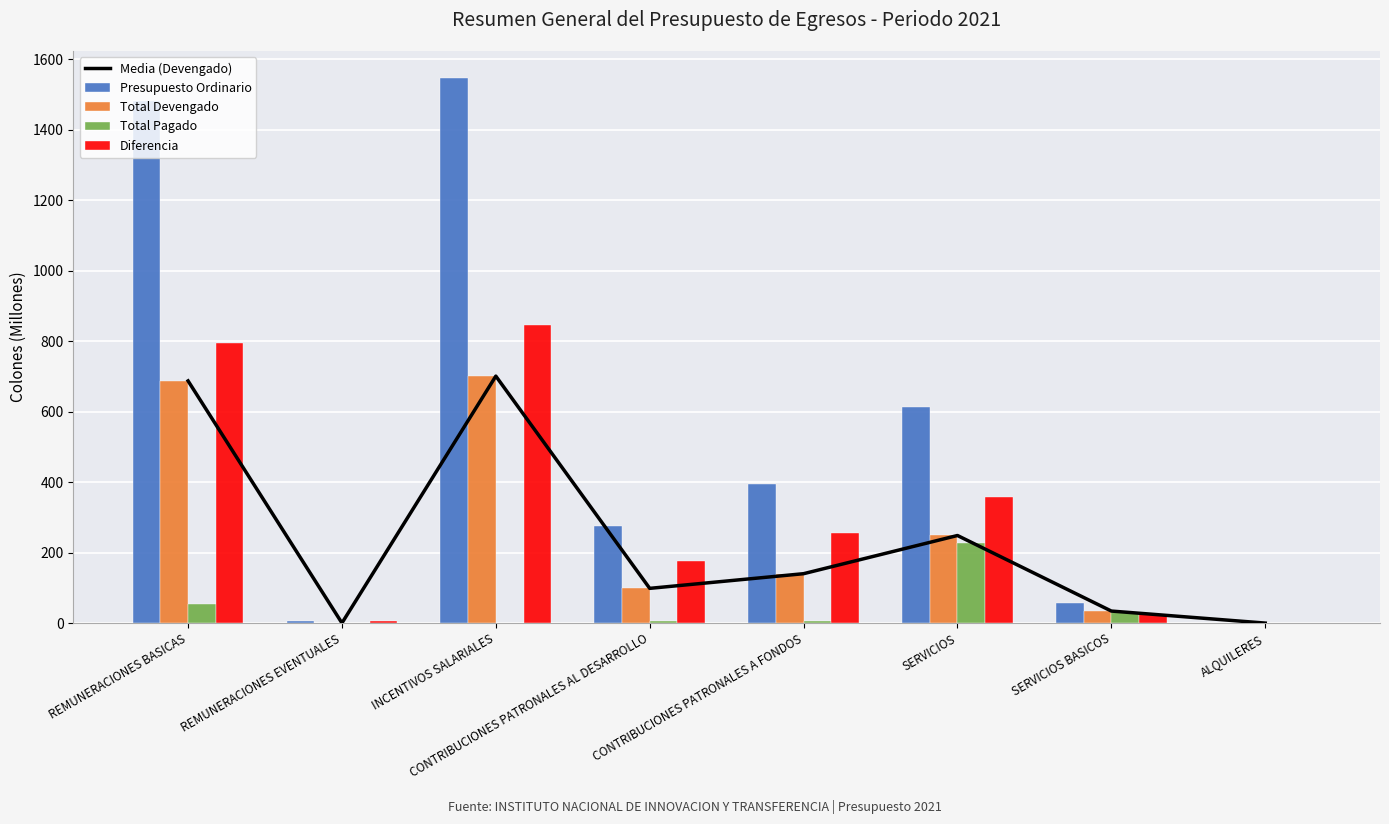

Reading right to left, transcribe all the data shown in this chart.

Media (Devengado): ALQUILERES=0.0	SERVICIOS BASICOS=34.1	SERVICIOS=248.5	CONTRIBUCIONES PATRONALES A FONDOS=140.1	CONTRIBUCIONES PATRONALES AL DESARROLLO=98.5	INCENTIVOS SALARIALES=700.7	REMUNERACIONES EVENTUALES=0.2	REMUNERACIONES BASICAS=687.1
Presupuesto Ordinario: ALQUILERES=0.0	SERVICIOS BASICOS=56.1	SERVICIOS=613.3	CONTRIBUCIONES PATRONALES A FONDOS=394.3	CONTRIBUCIONES PATRONALES AL DESARROLLO=274.9	INCENTIVOS SALARIALES=1545.8	REMUNERACIONES EVENTUALES=6.0	REMUNERACIONES BASICAS=1480.7
Total Devengado: ALQUILERES=0.0	SERVICIOS BASICOS=34.1	SERVICIOS=248.5	CONTRIBUCIONES PATRONALES A FONDOS=140.1	CONTRIBUCIONES PATRONALES AL DESARROLLO=98.5	INCENTIVOS SALARIALES=700.7	REMUNERACIONES EVENTUALES=0.2	REMUNERACIONES BASICAS=687.1
Total Pagado: ALQUILERES=0.0	SERVICIOS BASICOS=32.3	SERVICIOS=227.3	CONTRIBUCIONES PATRONALES A FONDOS=5.9	CONTRIBUCIONES PATRONALES AL DESARROLLO=5.4	INCENTIVOS SALARIALES=0.0	REMUNERACIONES EVENTUALES=0.0	REMUNERACIONES BASICAS=55.4
Diferencia: ALQUILERES=0.0	SERVICIOS BASICOS=25.0	SERVICIOS=357.8	CONTRIBUCIONES PATRONALES A FONDOS=254.2	CONTRIBUCIONES PATRONALES AL DESARROLLO=176.4	INCENTIVOS SALARIALES=845.1	REMUNERACIONES EVENTUALES=5.8	REMUNERACIONES BASICAS=793.6